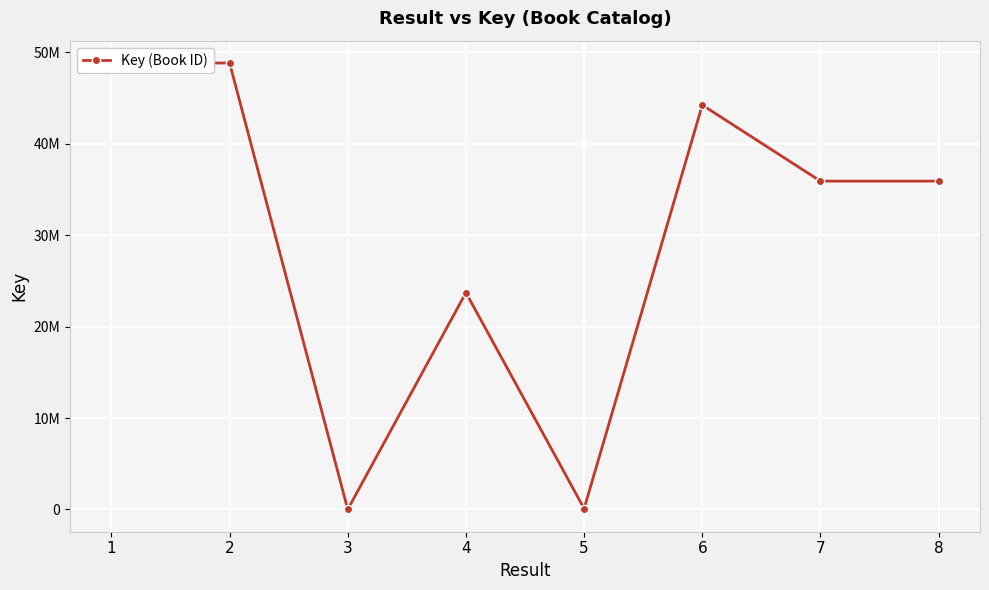

What is the value of the 8th point from the left?

35925522